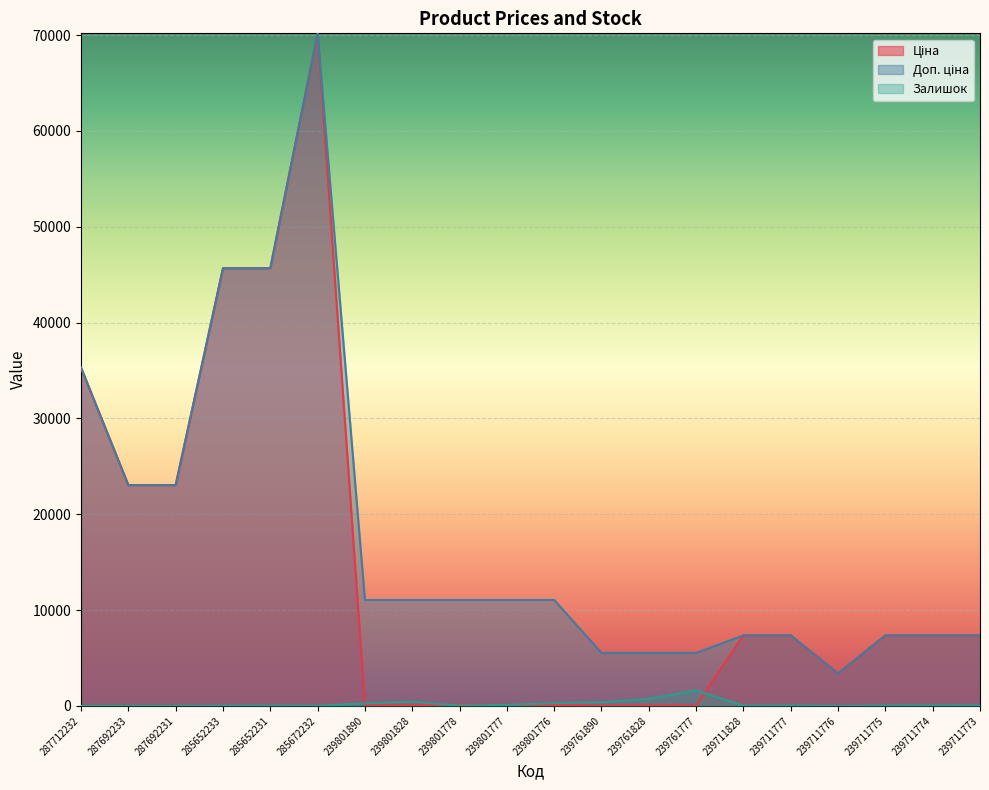

The Ціна series shows 186.8 at 239801778. True or false?

False